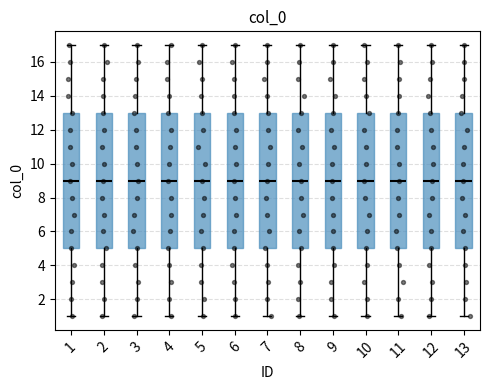

Reading left to right, read every box against the y-axis: the position of its median line, the range the box covers, and the ends of its whiskers. The values are not printed on the chart, so give them approximately, as read against the axis.

1: median 9, box 5 to 13, whiskers 1 to 17
2: median 9, box 5 to 13, whiskers 1 to 17
3: median 9, box 5 to 13, whiskers 1 to 17
4: median 9, box 5 to 13, whiskers 1 to 17
5: median 9, box 5 to 13, whiskers 1 to 17
6: median 9, box 5 to 13, whiskers 1 to 17
7: median 9, box 5 to 13, whiskers 1 to 17
8: median 9, box 5 to 13, whiskers 1 to 17
9: median 9, box 5 to 13, whiskers 1 to 17
10: median 9, box 5 to 13, whiskers 1 to 17
11: median 9, box 5 to 13, whiskers 1 to 17
12: median 9, box 5 to 13, whiskers 1 to 17
13: median 9, box 5 to 13, whiskers 1 to 17